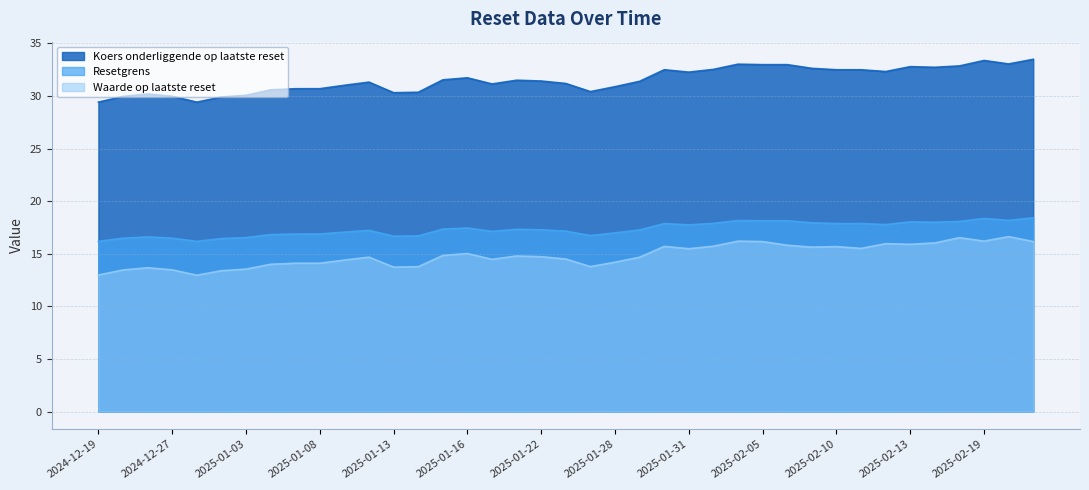

What is the total value across all series at 2025-01-03?

60.1